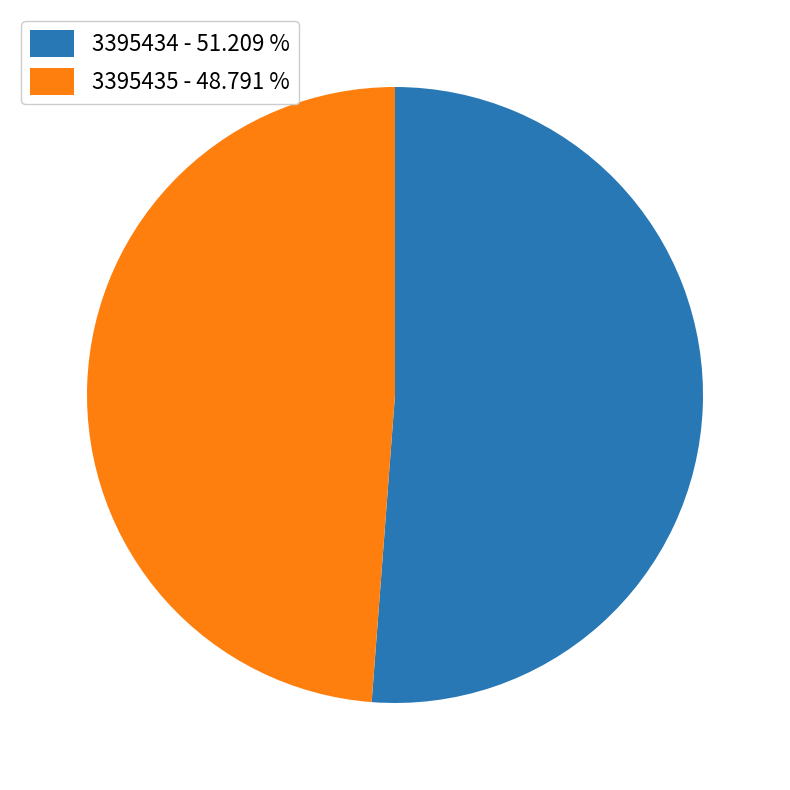

How many segments does this pie chart have?

2